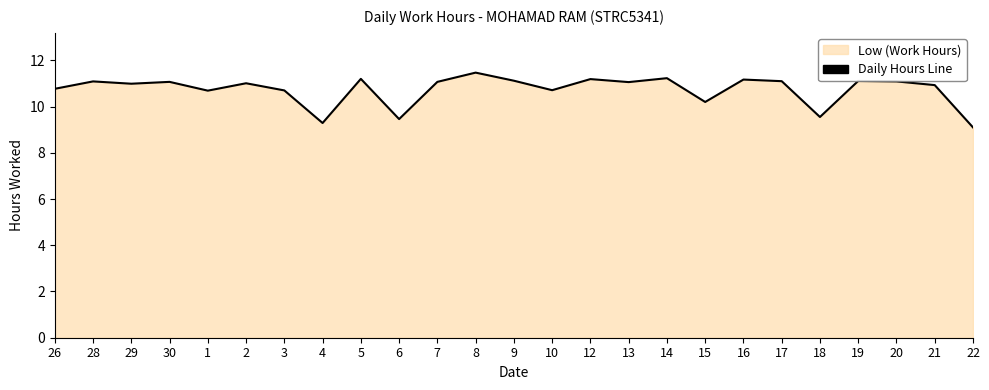

Is it true that the value at 7 is 11.1?

True